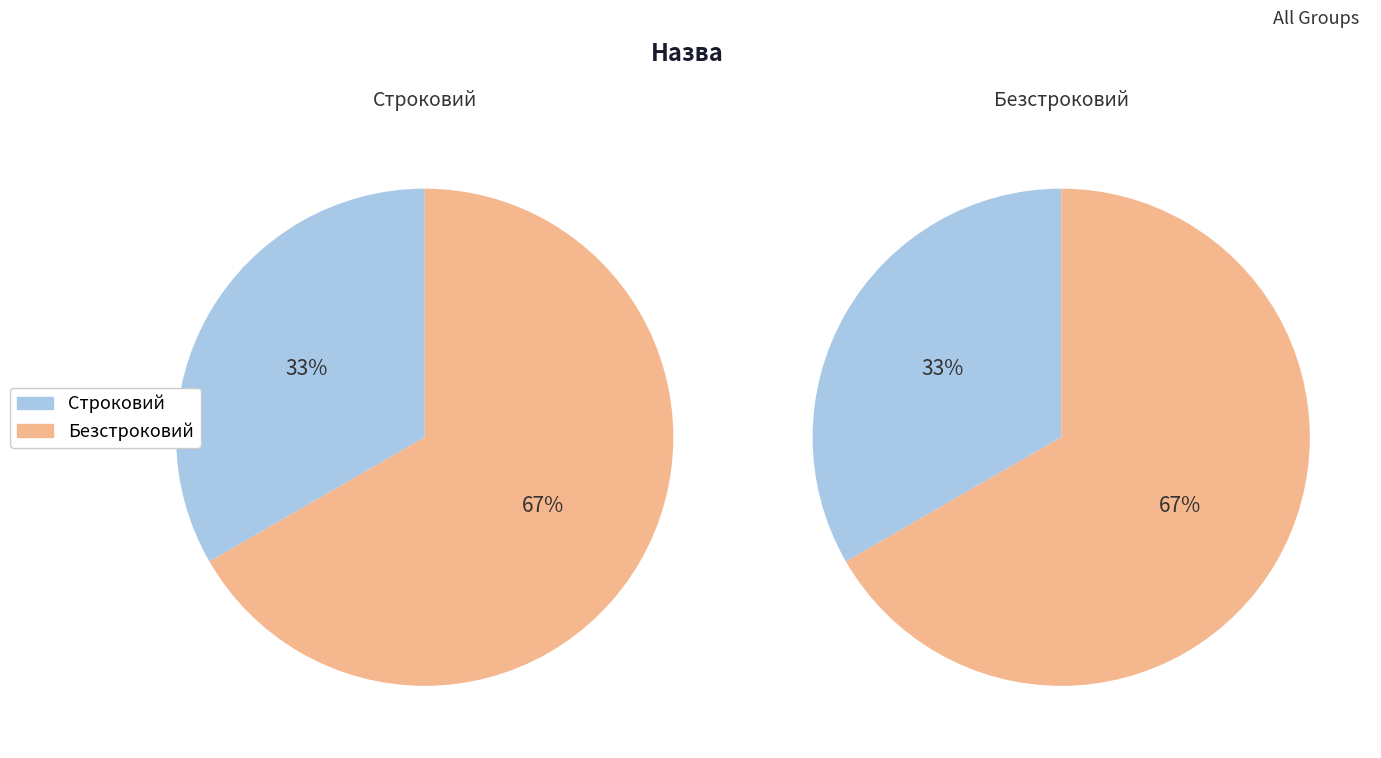

Which category accounts for the majority?

Безстроковий